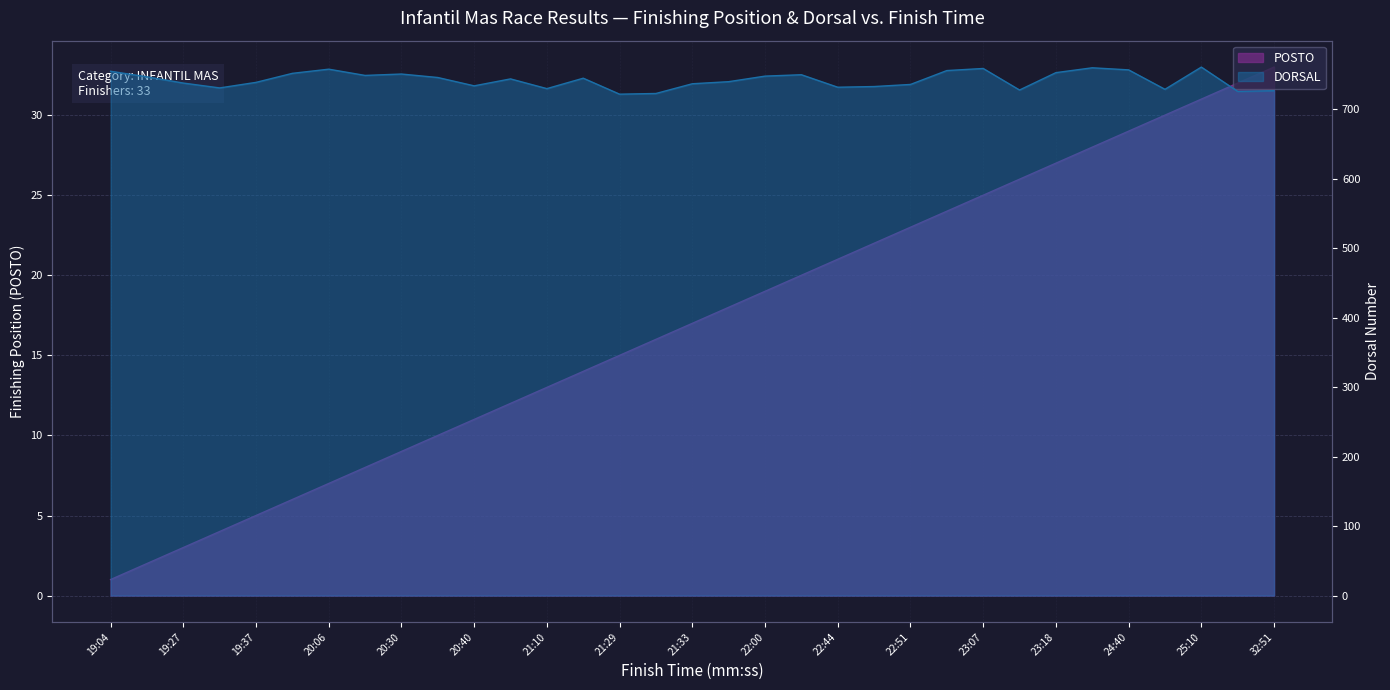

What are all the series names shown in the legend?

POSTO, DORSAL